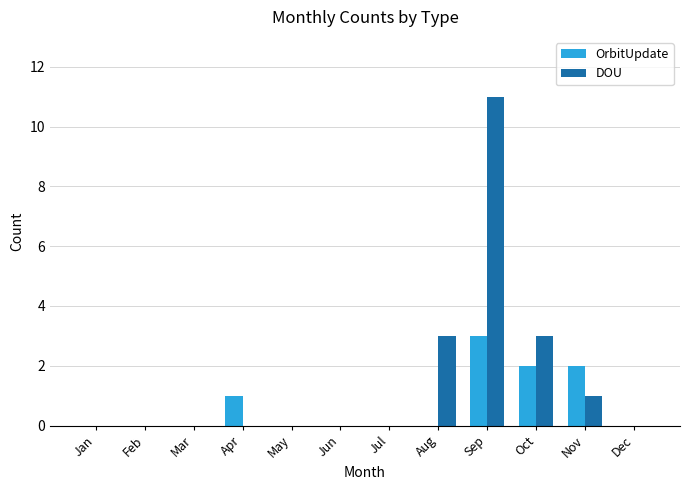

Count the OrbitUpdate values in the range 0 to 2.

11